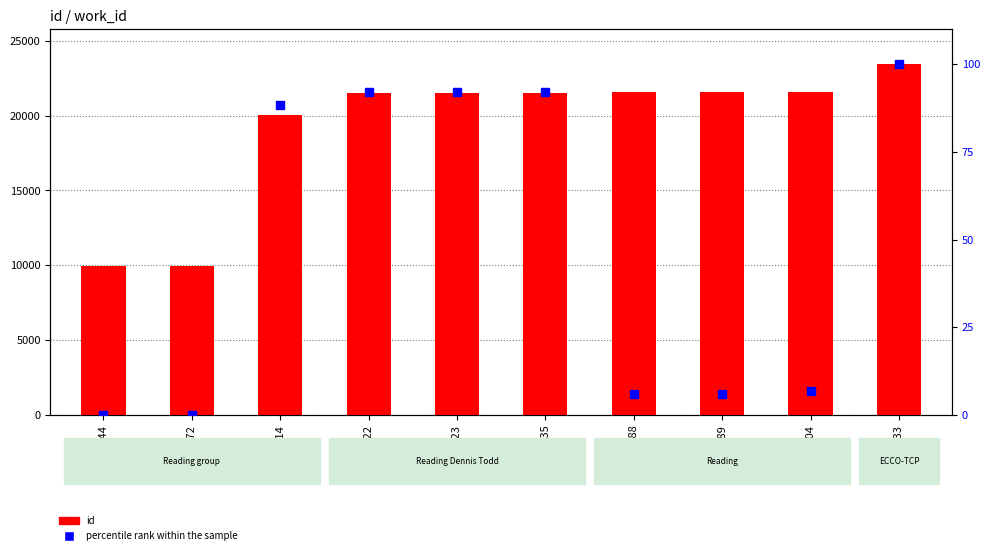

Which series reaches the maximum Y coordinate?

id